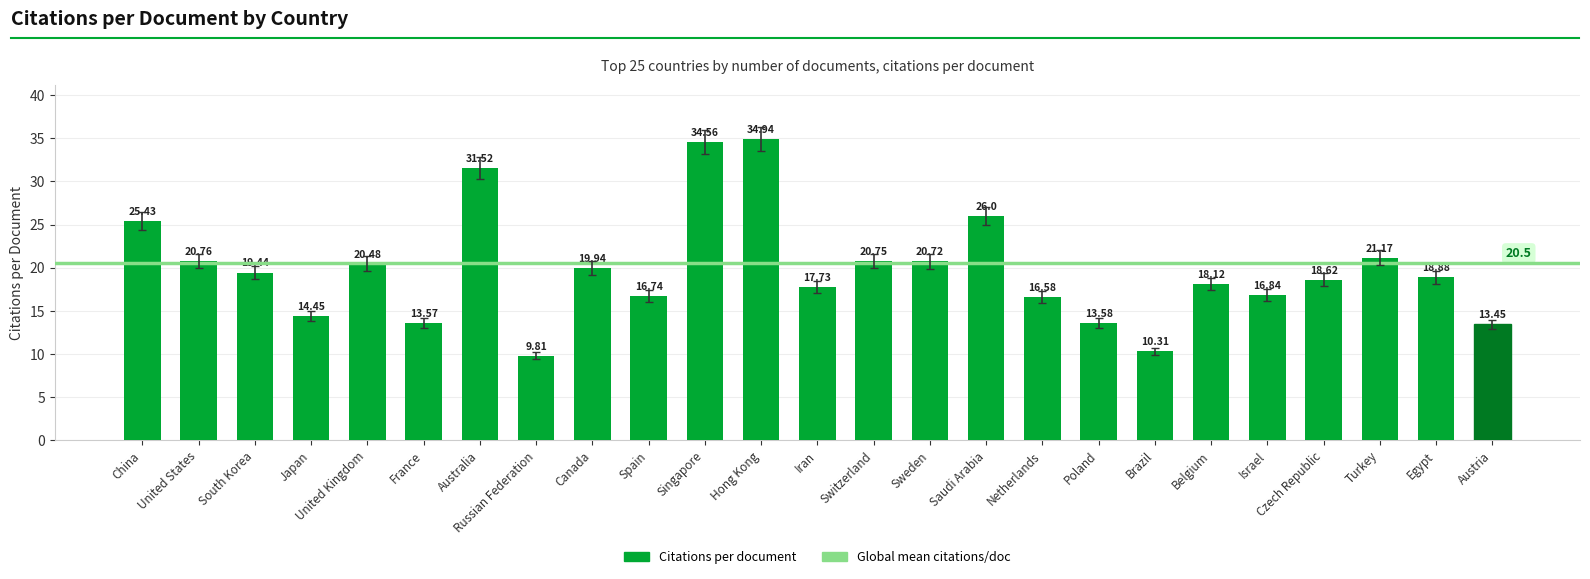

What is the difference between the maximum and second lowest values?

24.6